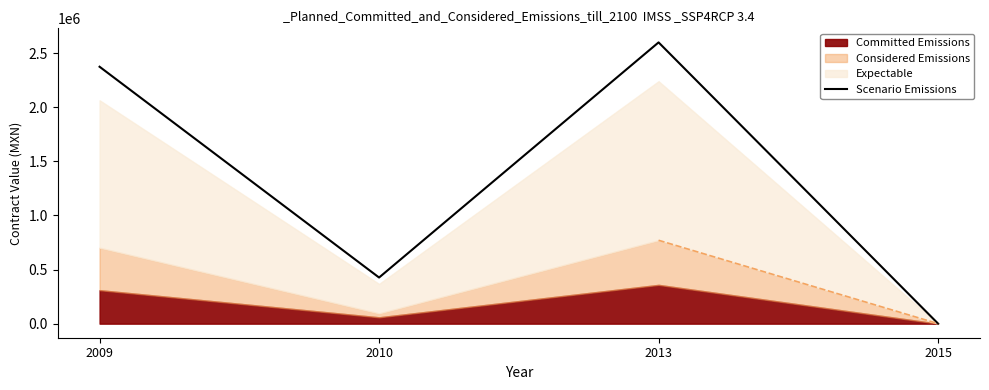

Rank the categories by value from lowest to highest.

2015, 2010, 2009, 2013